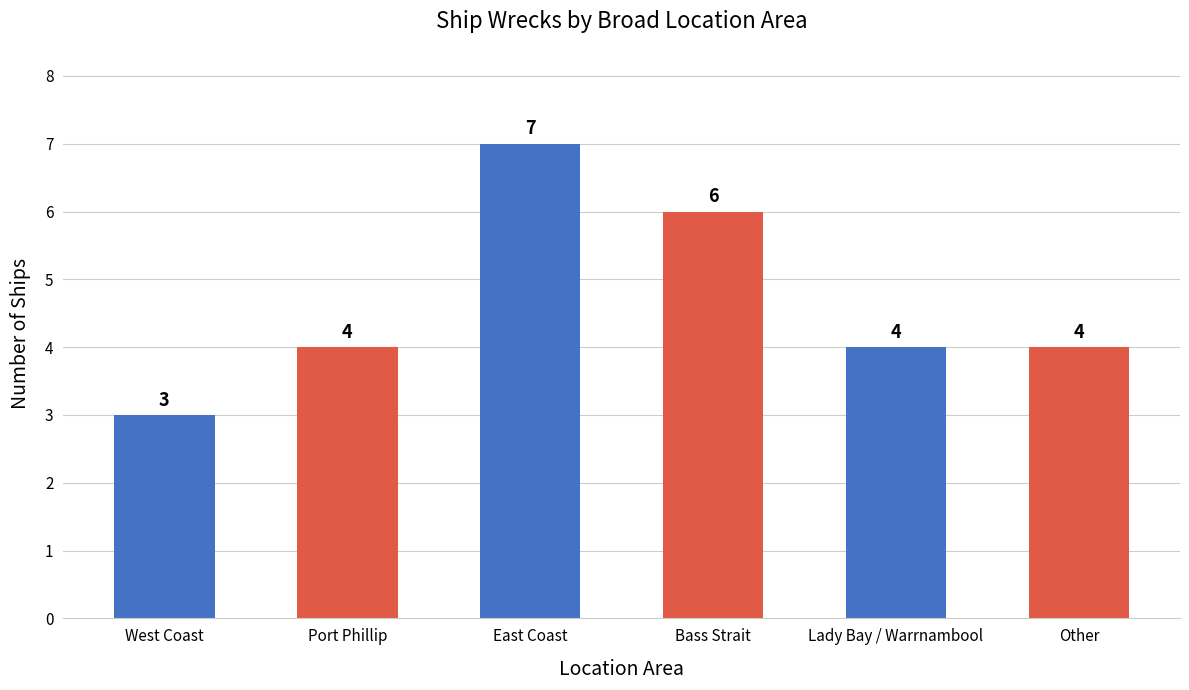

What is the difference between the maximum and second lowest values?

3